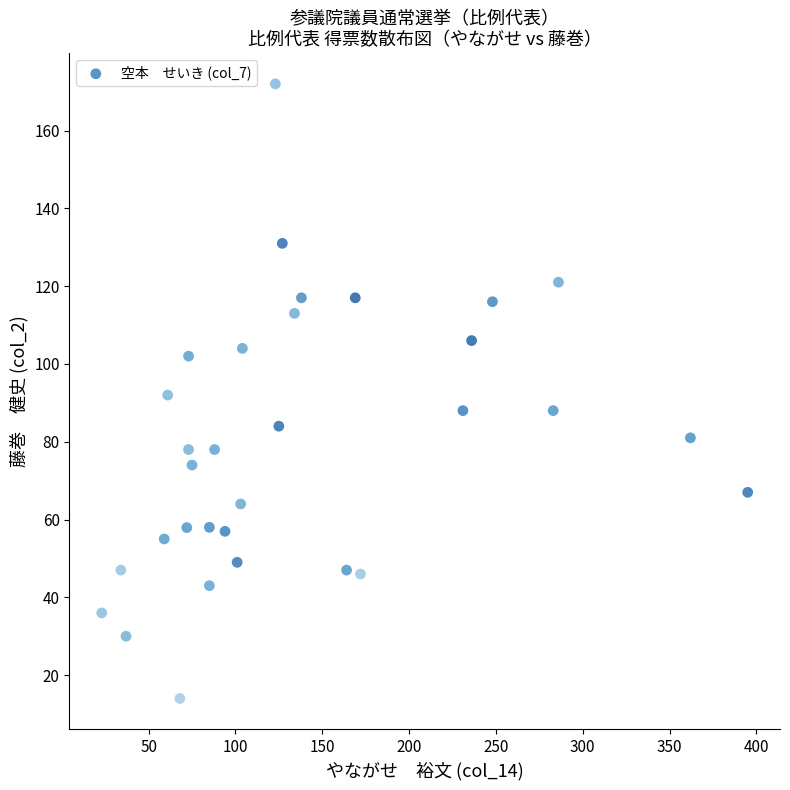

What is the range of Y values (max minus min)?

158.0